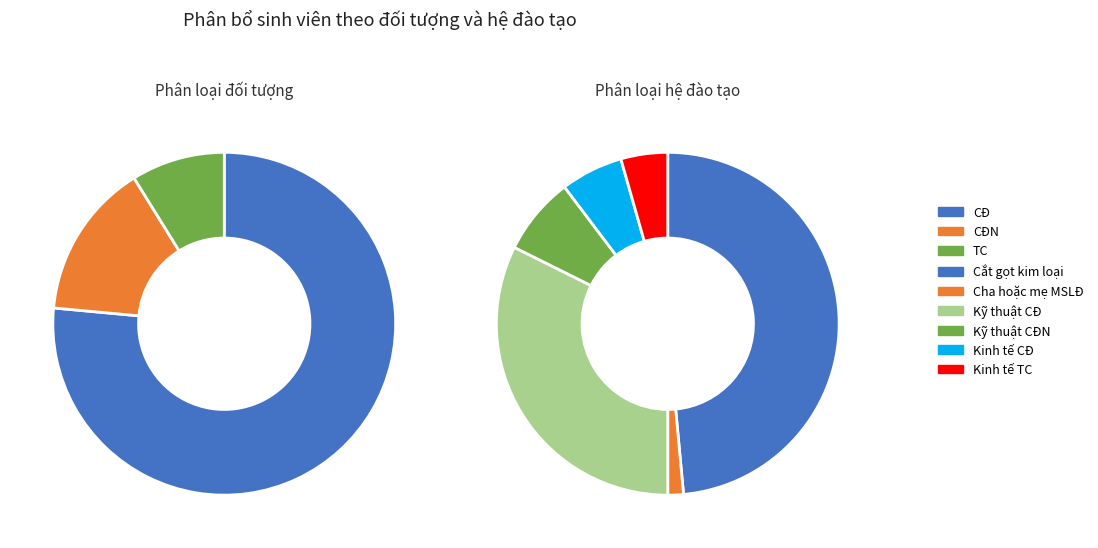

Is there a majority slice in this chart?

No